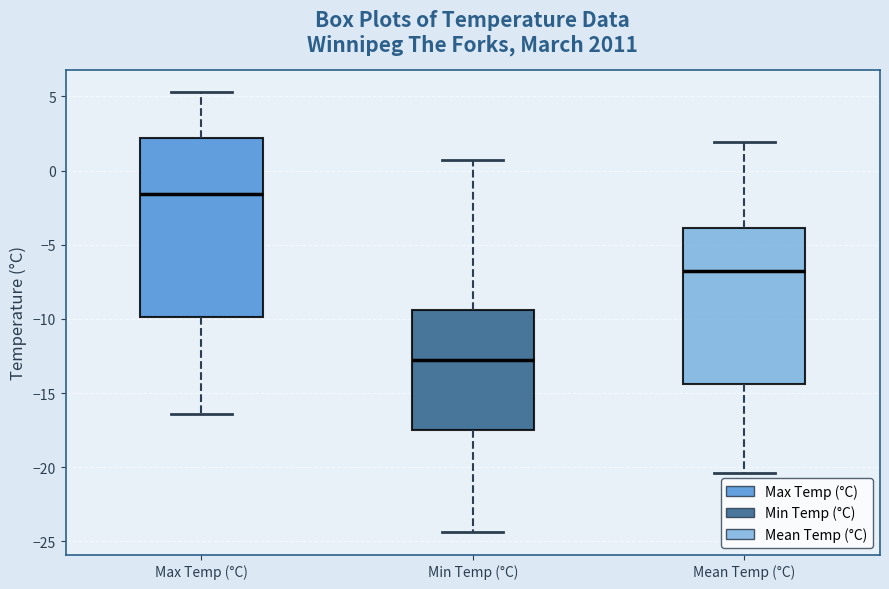

Which box is the tallest, from its lower edge to its upper edge?

Max Temp (°C)